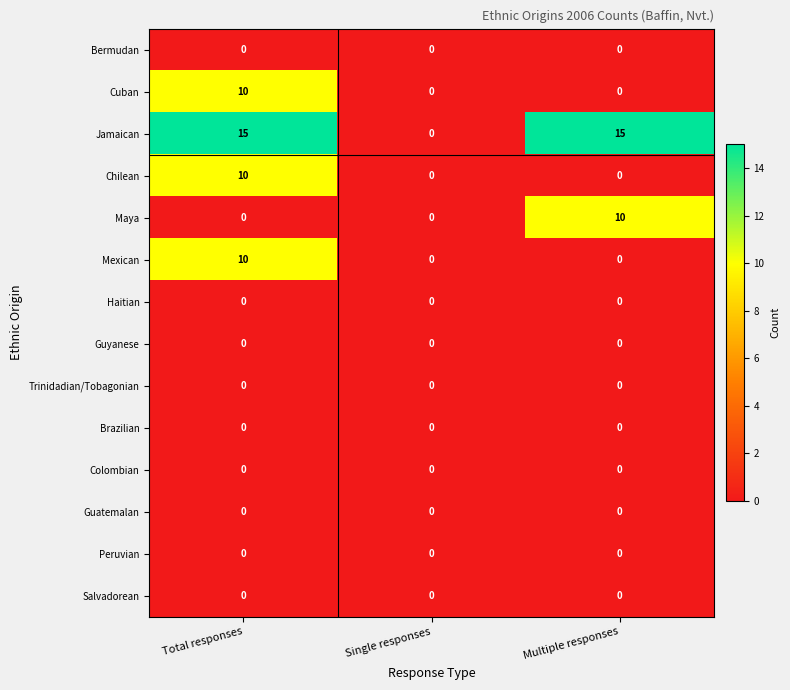

Which series has the widest spread of values?

Jamaican